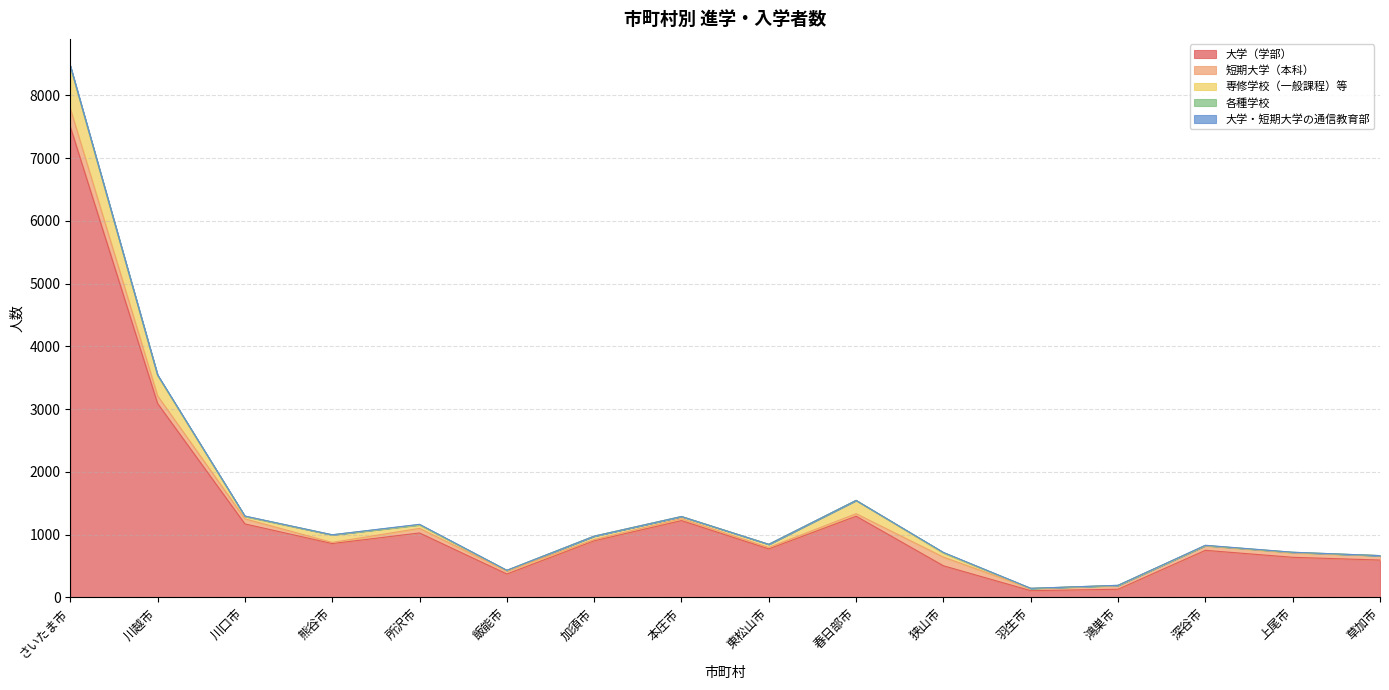

Reading left to right, extract all data points from this chart.

大学（学部）: さいたま市=7500	川越市=3089	川口市=1170	熊谷市=857	所沢市=1026	飯能市=372	加須市=901	本庄市=1223	東松山市=772	春日部市=1293	狭山市=503	羽生市=106	鴻巣市=129	深谷市=749	上尾市=638	草加市=594
短期大学（本科）: さいたま市=292	川越市=123	川口市=81	熊谷市=18	所沢市=73	飯能市=47	加須市=20	本庄市=31	東松山市=23	春日部市=40	狭山市=138	羽生市=35	鴻巣市=59	深谷市=74	上尾市=70	草加市=70
専修学校（一般課程）等: さいたま市=663	川越市=324	川口市=37	熊谷市=119	所沢市=54	飯能市=10	加須市=54	本庄市=34	東松山市=50	春日部市=212	狭山市=64	羽生市=0	鴻巣市=0	深谷市=2	上尾市=8	草加市=0
各種学校: さいたま市=12	川越市=3	川口市=6	熊谷市=3	所沢市=6	飯能市=1	加須市=0	本庄市=0	東松山市=0	春日部市=0	狭山市=9	羽生市=2	鴻巣市=3	深谷市=1	上尾市=2	草加市=1
大学・短期大学の通信教育部: さいたま市=9	川越市=8	川口市=1	熊谷市=0	所沢市=5	飯能市=1	加須市=0	本庄市=0	東松山市=0	春日部市=0	狭山市=1	羽生市=1	鴻巣市=1	深谷市=4	上尾市=1	草加市=0